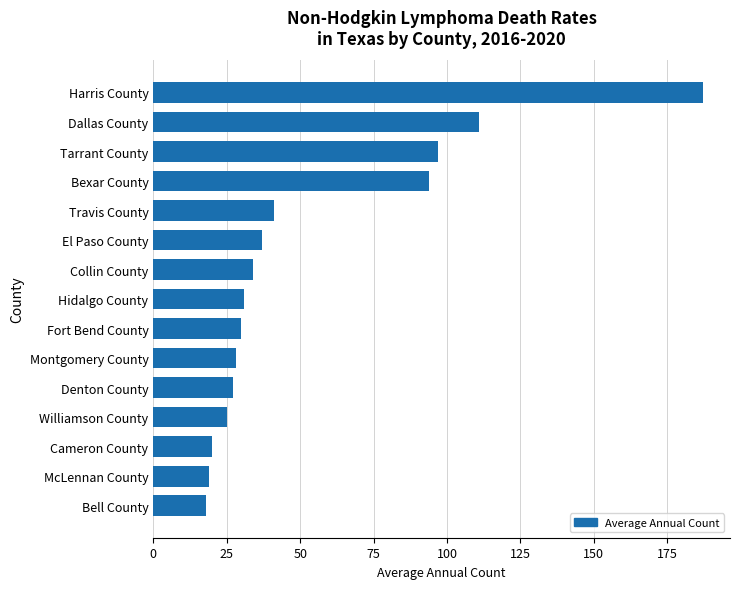

What is the change in value from Travis County to El Paso County?

-4